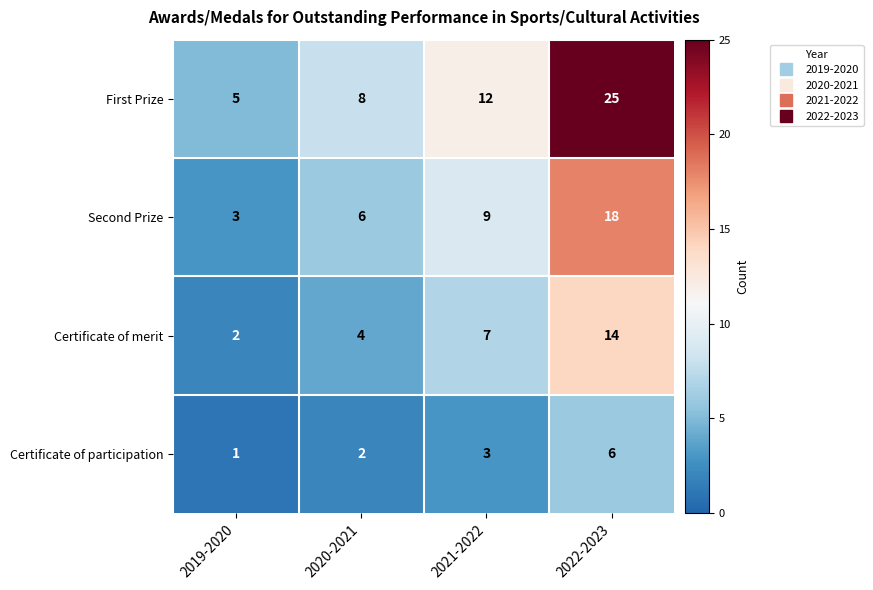

Rank the series at 2022-2023 from highest to lowest value.

First Prize, Second Prize, Certificate of merit, Certificate of participation